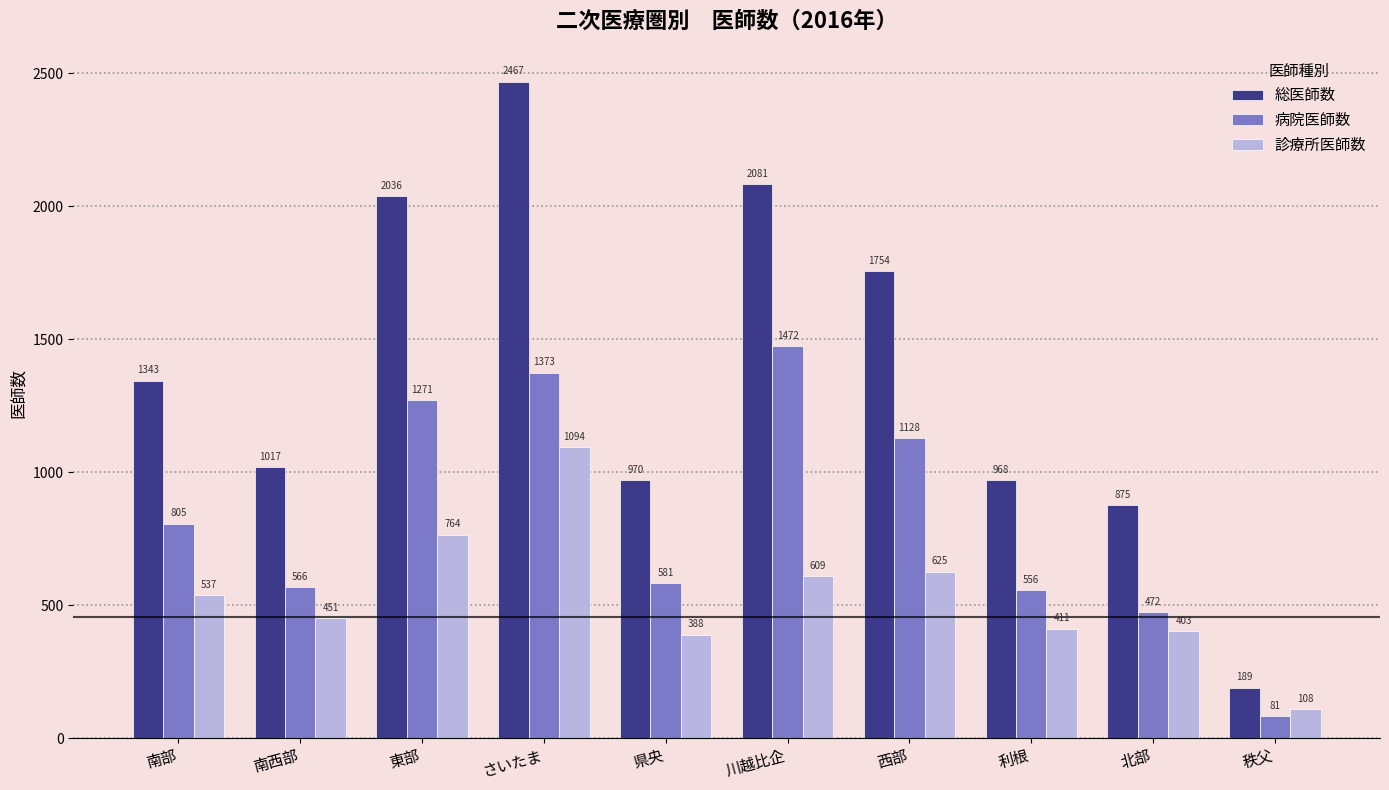

How many groups of bars are there?

10